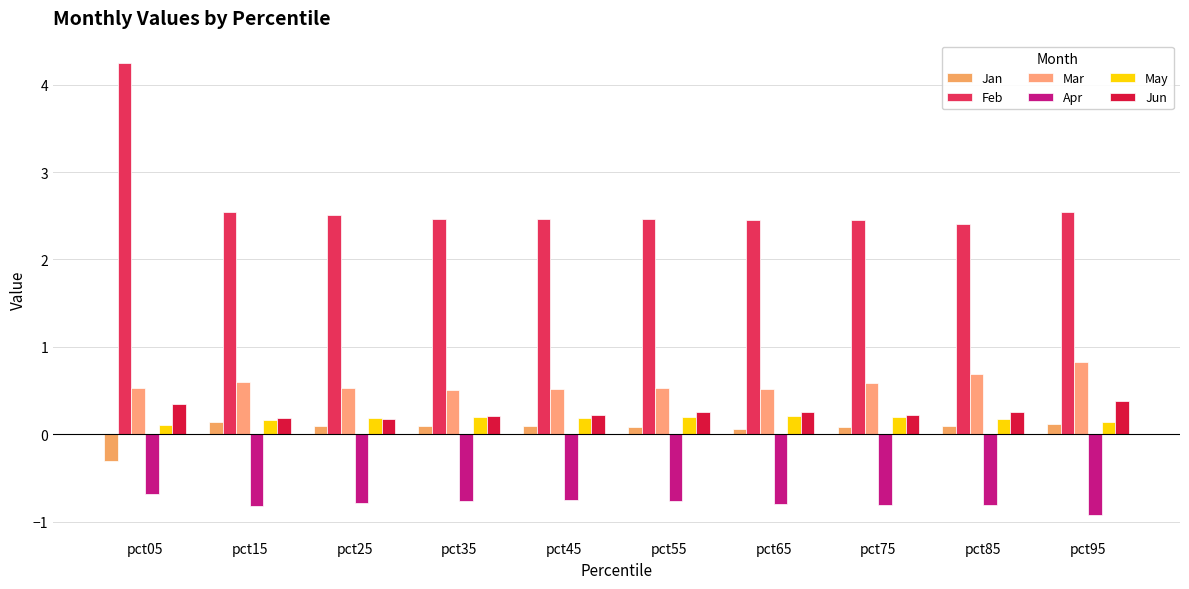

True or false: Feb has a value of 1.1 at pct45.

False